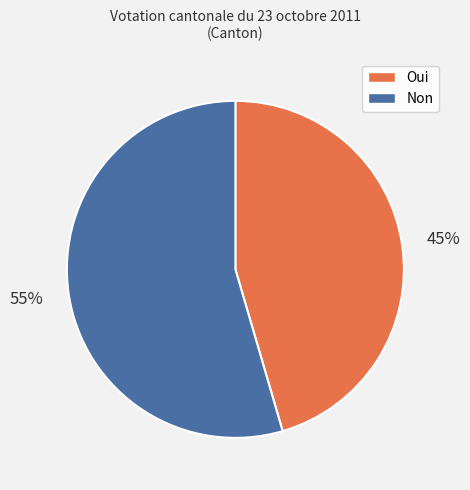

True or false: Non accounts for 43% of the total.

False